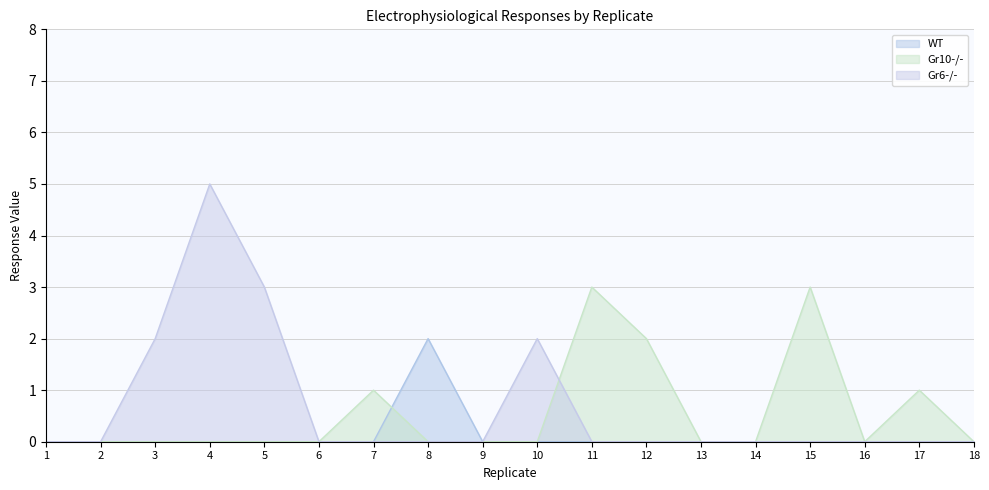

Which series has the largest total across all categories?

Gr6-/-